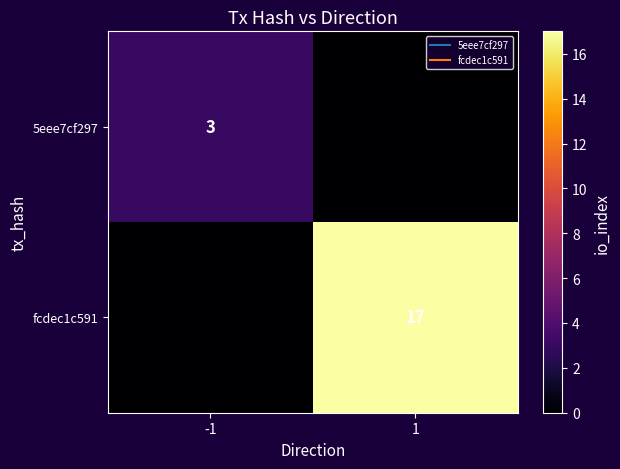

The 5eee7cf297 series shows 3 at -1. True or false?

True